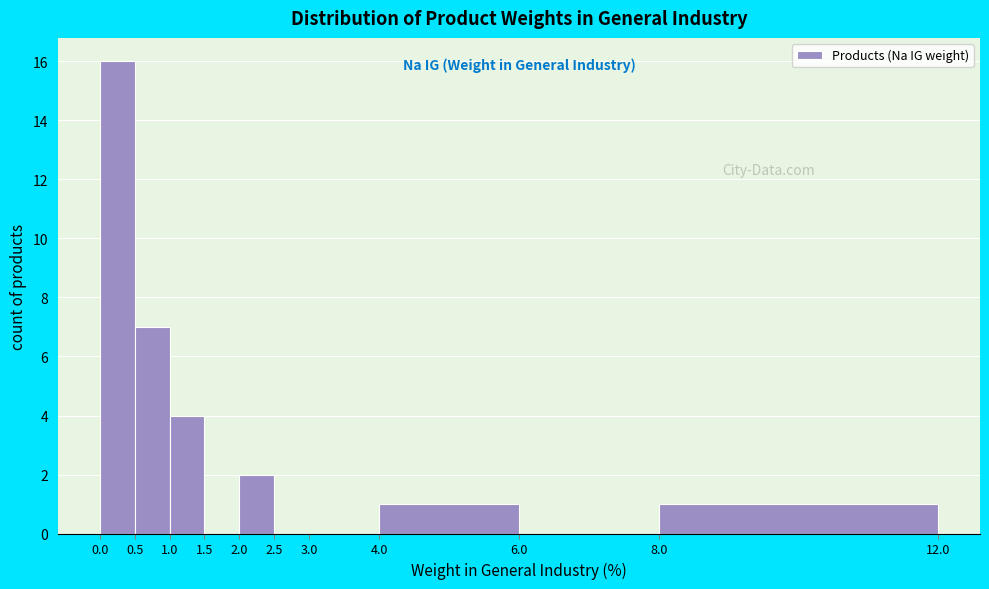

Reading left to right, list every bar in this chart as the range it spans on the x-axis followed by its height. The values are not printed on the chart, so give them approximately, as read against the axis.

0.0 to 0.5: 16
0.5 to 1.0: 7
1.0 to 1.5: 4
1.5 to 2.0: 0
2.0 to 2.5: 2
2.5 to 3.0: 0
3.0 to 4.0: 0
4.0 to 6.0: 1
6.0 to 8.0: 0
8.0 to 12.0: 1